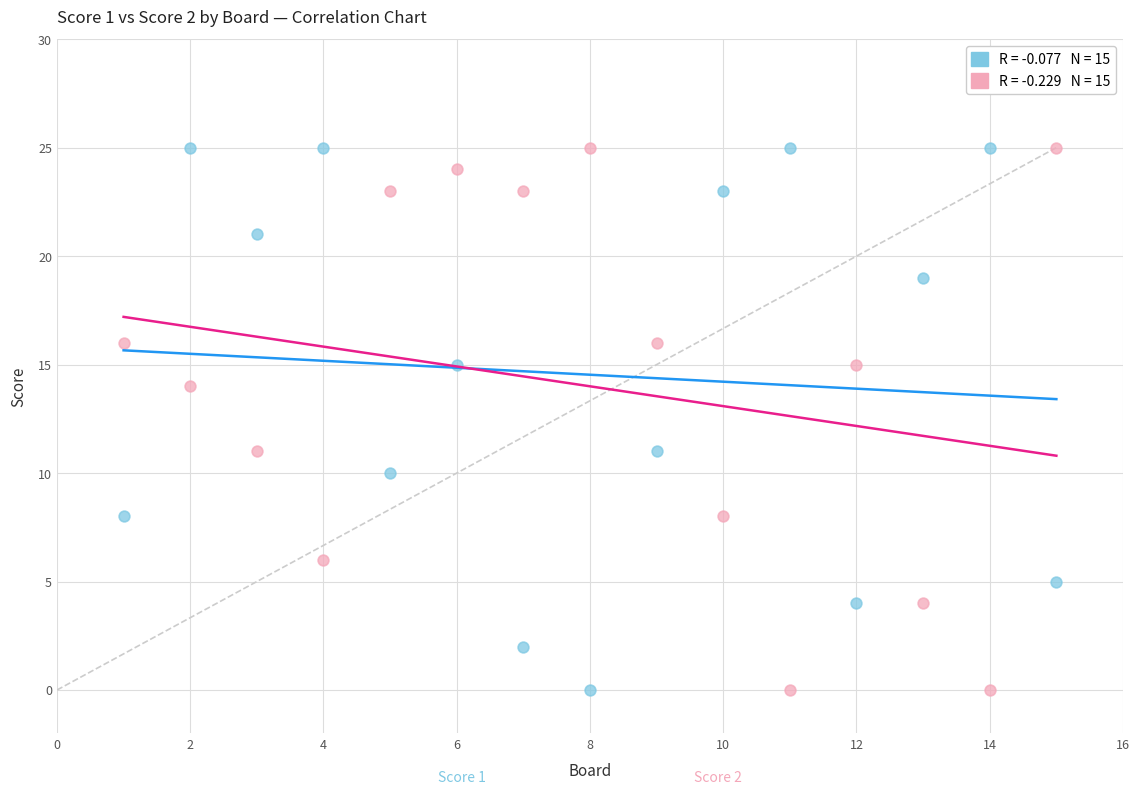

Across all data points, what is the range of Y values (max minus min)?

25